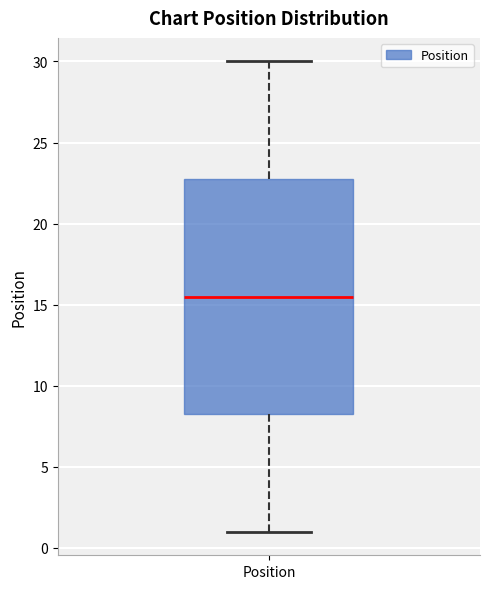

Where does the median line of the box for Position sit on the y-axis? The values are not printed on the chart, so give them approximately, as read against the axis.

15.5